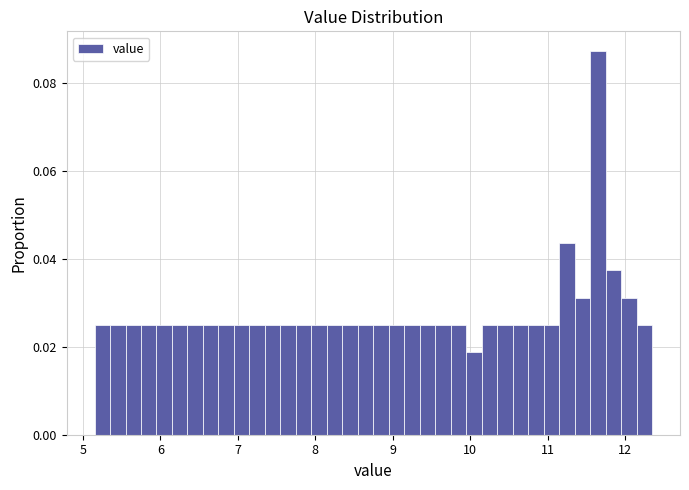

Around what value on the x-axis is the tallest bar? Give the approximate position of its centre, as read against the axis.

11.7